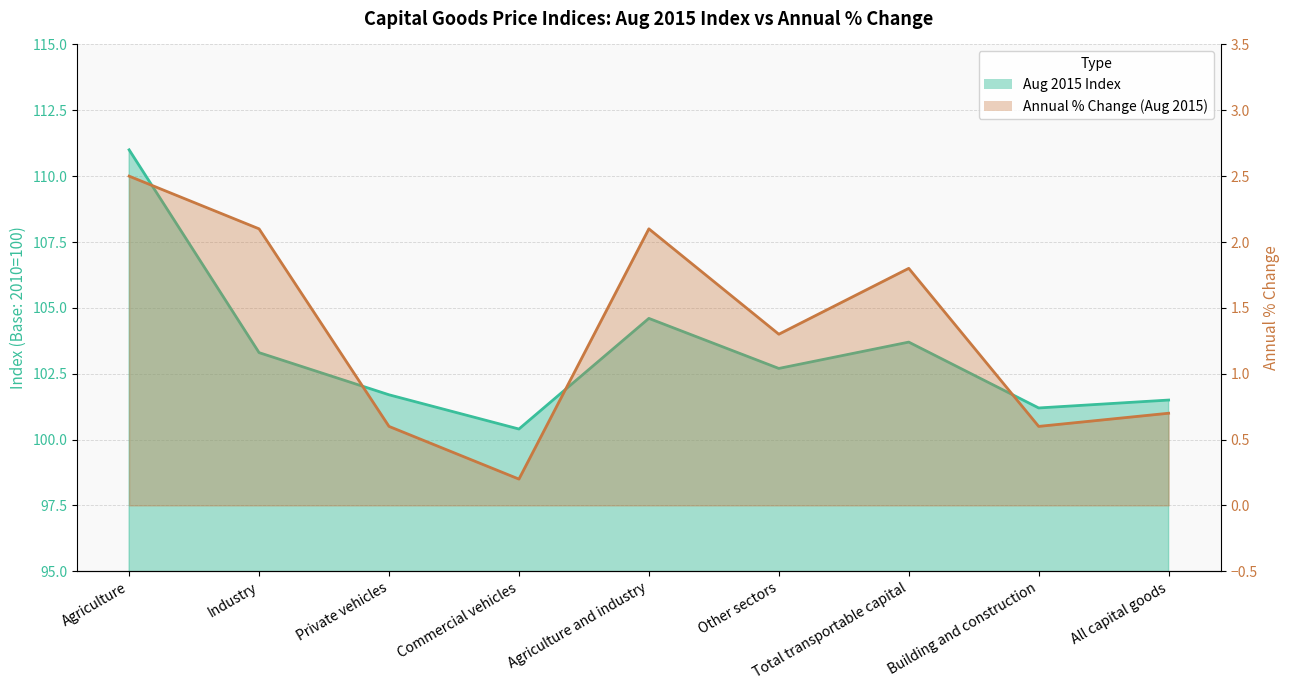

Reading right to left, what are all the values shown in this chart?

Aug 2015 Index: All capital goods=101.5	Building and construction=101.2	Total transportable capital=103.7	Other sectors=102.7	Agriculture and industry=104.6	Commercial vehicles=100.4	Private vehicles=101.7	Industry=103.3	Agriculture=111.0
Annual % Change (Aug 2015): All capital goods=0.7	Building and construction=0.6	Total transportable capital=1.8	Other sectors=1.3	Agriculture and industry=2.1	Commercial vehicles=0.2	Private vehicles=0.6	Industry=2.1	Agriculture=2.5